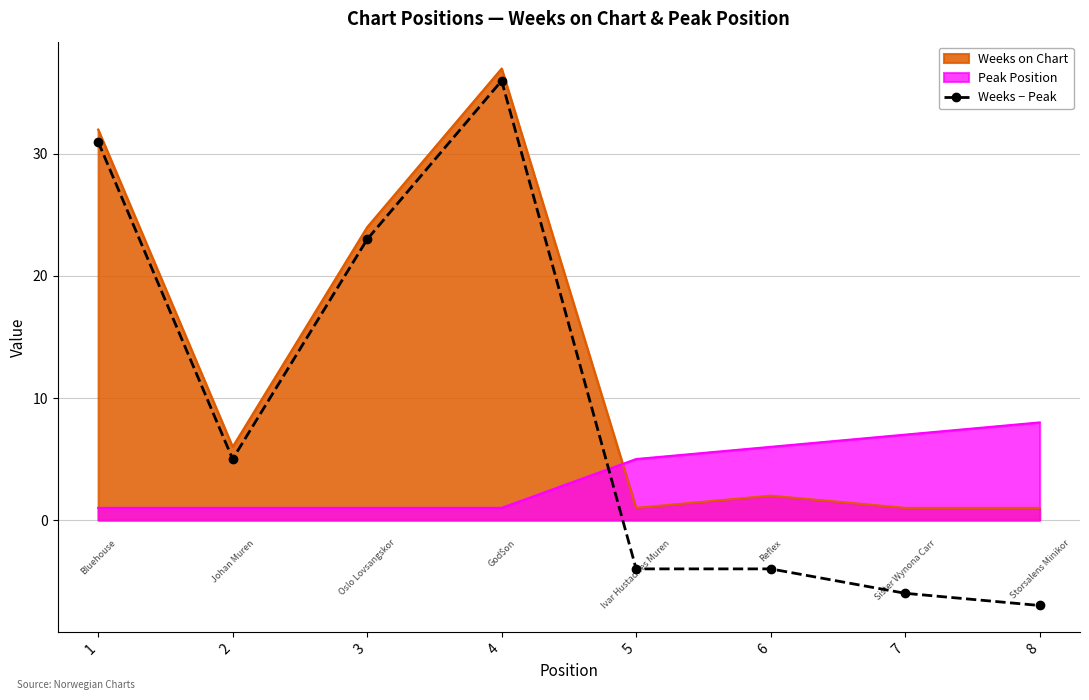

Which label corresponds to the smallest value in the chart?

8